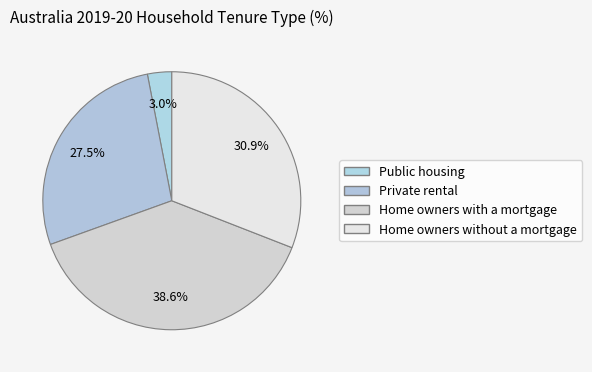

How many segments does this pie chart have?

4